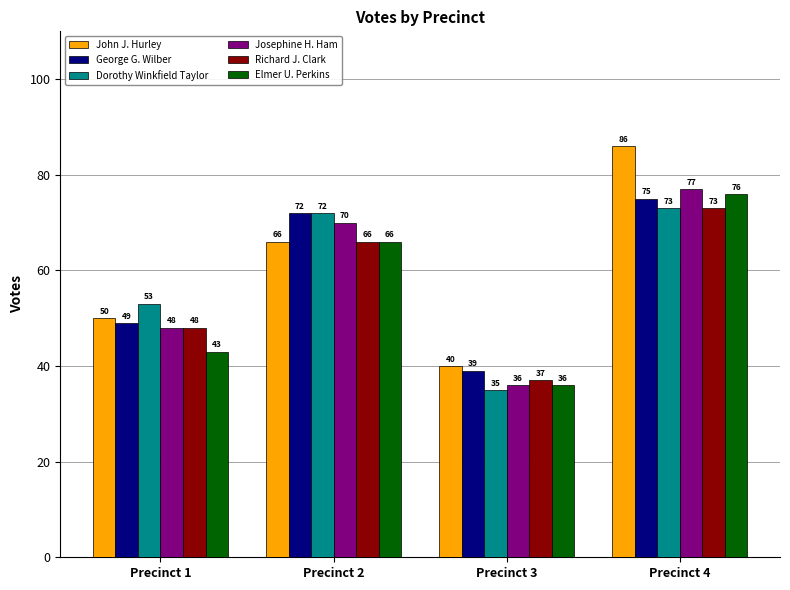

Which series changed the most between Precinct 2 and Precinct 3?

Dorothy Winkfield Taylor